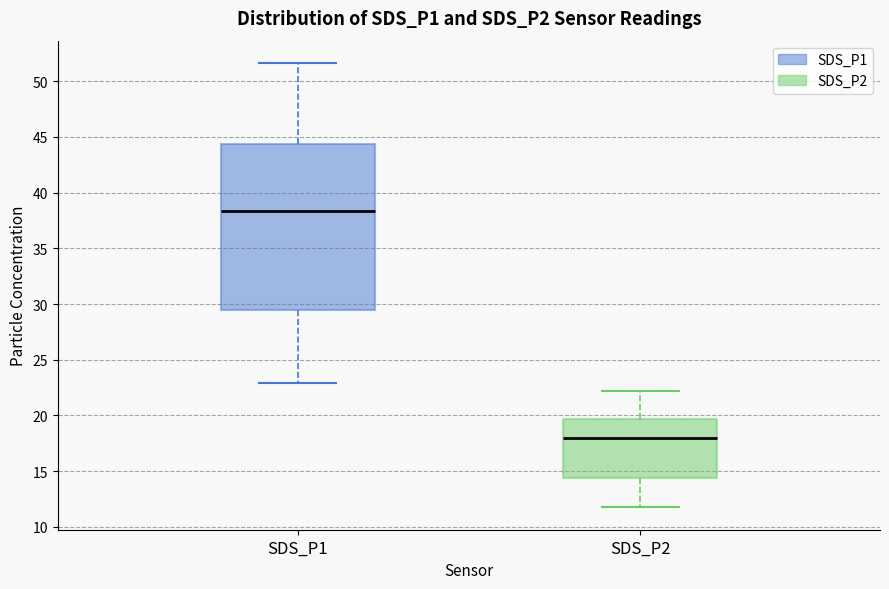

Reading left to right, transcribe this box plot: for each box, give where its median line is, the range the box spans, and where its two whiskers end, as read against the y-axis. The values are not printed on the chart, so give them approximately, as read against the axis.

SDS_P1: median 38.5, box 29.5 to 44.5, whiskers 23.0 to 51.5
SDS_P2: median 18.0, box 14.5 to 19.5, whiskers 11.5 to 22.0